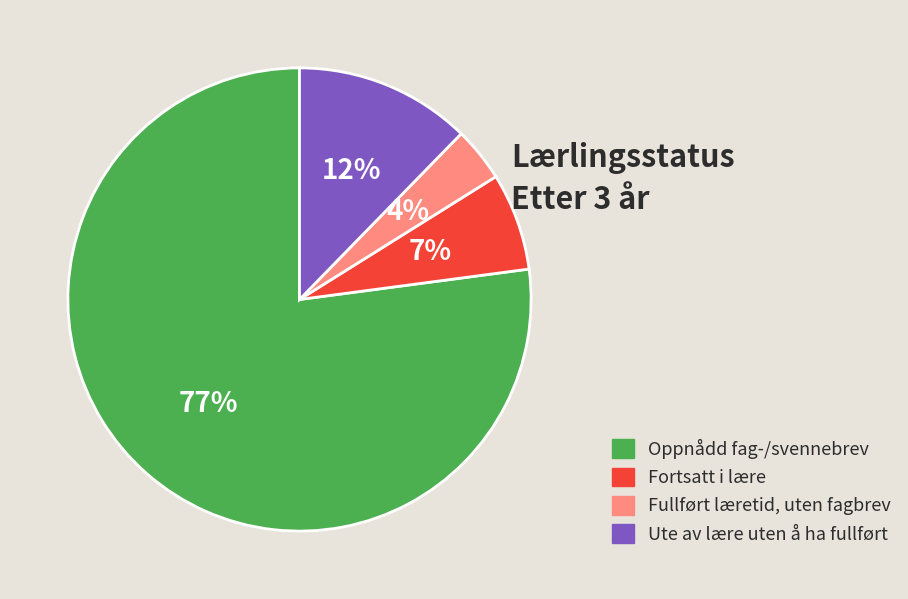

To the nearest percent, what is the difference between the largest and smallest slice percentages?

73%